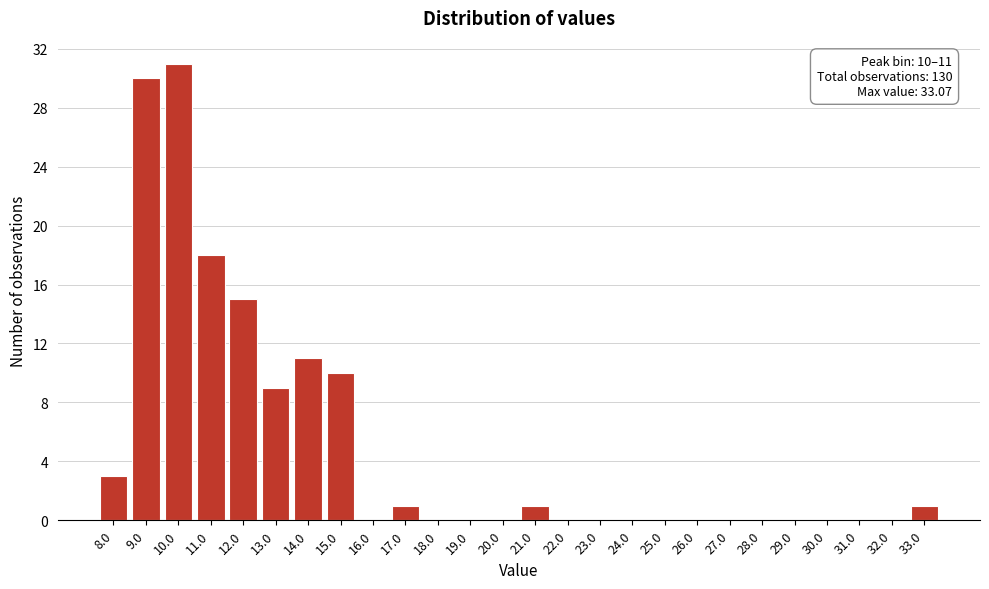

Reading right to left, list all the values displayed in this chart.

33.0=1	32.0=0	31.0=0	30.0=0	29.0=0	28.0=0	27.0=0	26.0=0	25.0=0	24.0=0	23.0=0	22.0=0	21.0=1	20.0=0	19.0=0	18.0=0	17.0=1	16.0=0	15.0=10	14.0=11	13.0=9	12.0=15	11.0=18	10.0=31	9.0=30	8.0=3